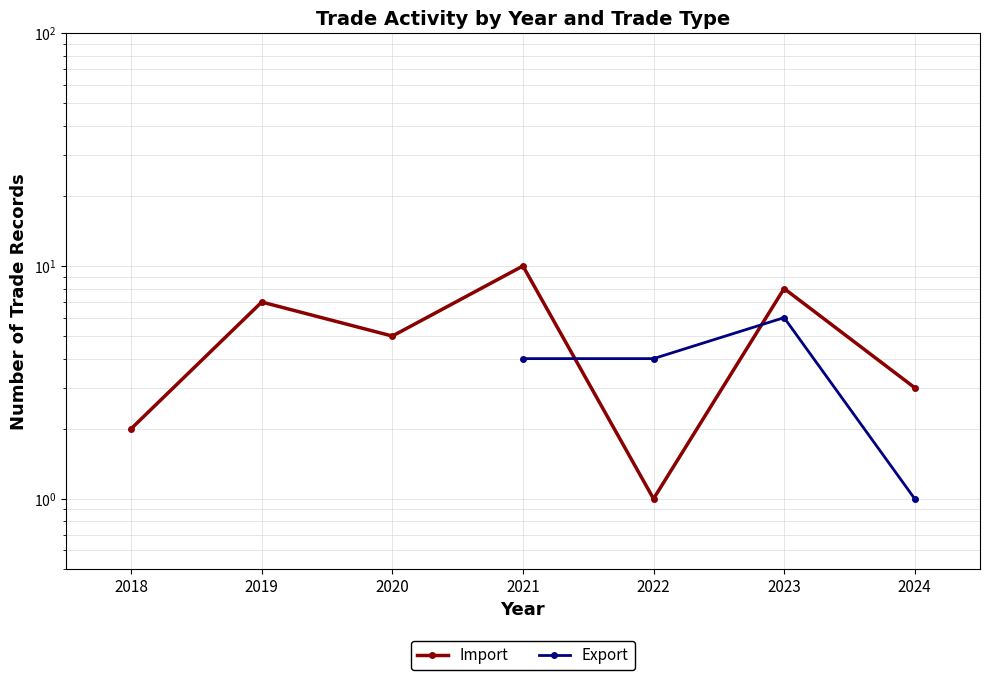

What is the value of the Import point at the 4th from the left?

10.0